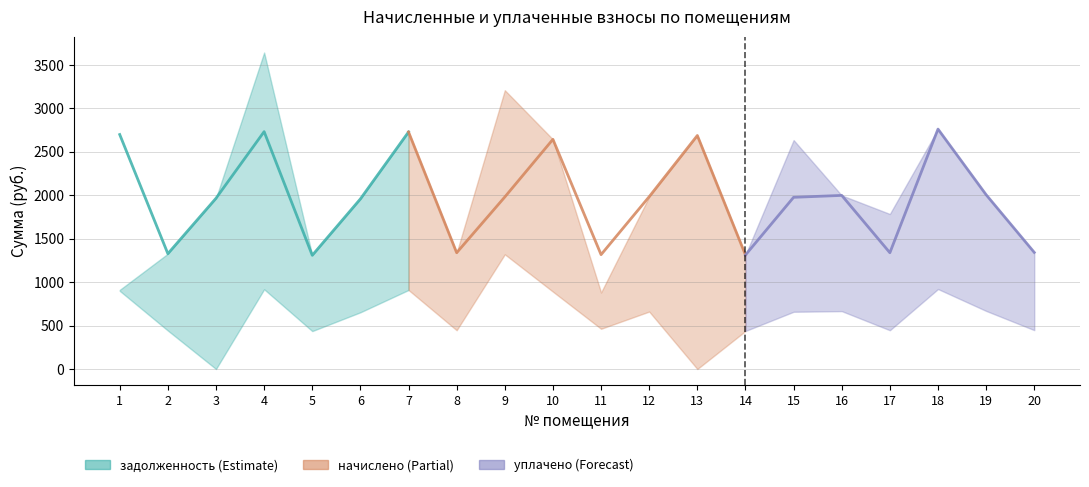

What is the value of the задолженность point at the 19th from the left?

668.6